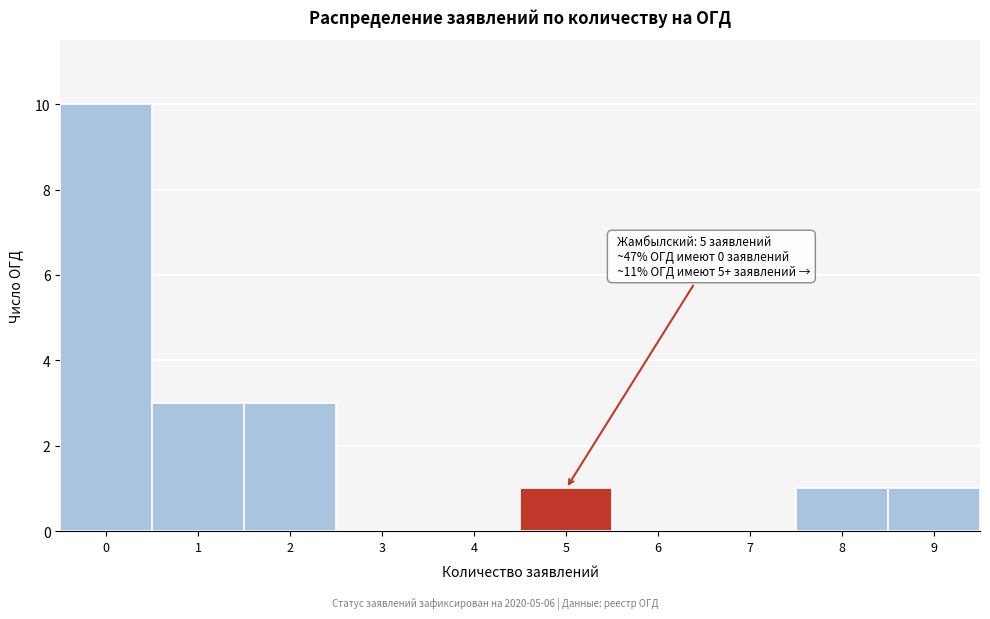

Reading left to right, list all the values displayed in this chart.

0=10	1=3	2=3	3=0	4=0	5=1	6=0	7=0	8=1	9=1